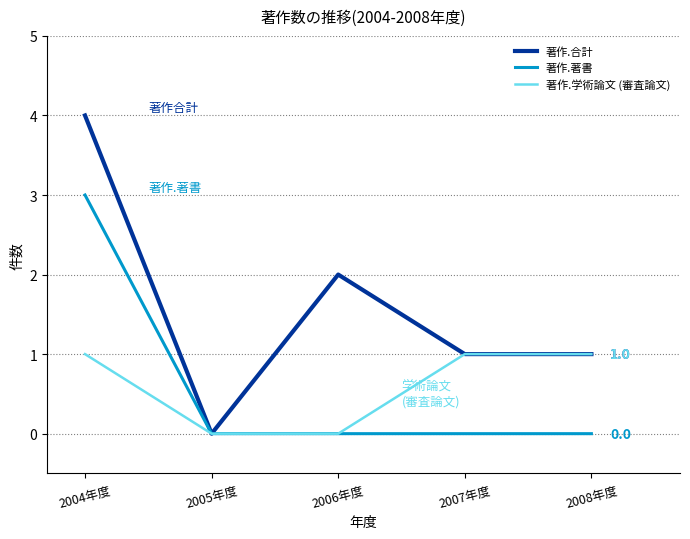

Rank the series by their maximum value, from lowest to highest.

著作.学術論文 (審査論文), 著作.著書, 著作.合計